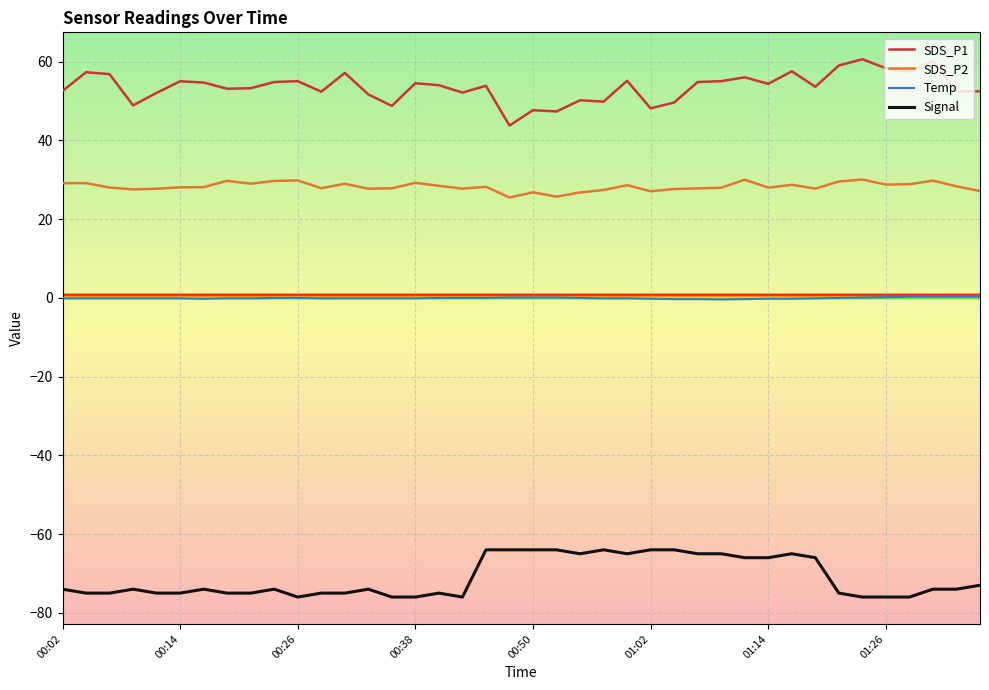

What is the sum of all SDS_P1 values?

2143.0